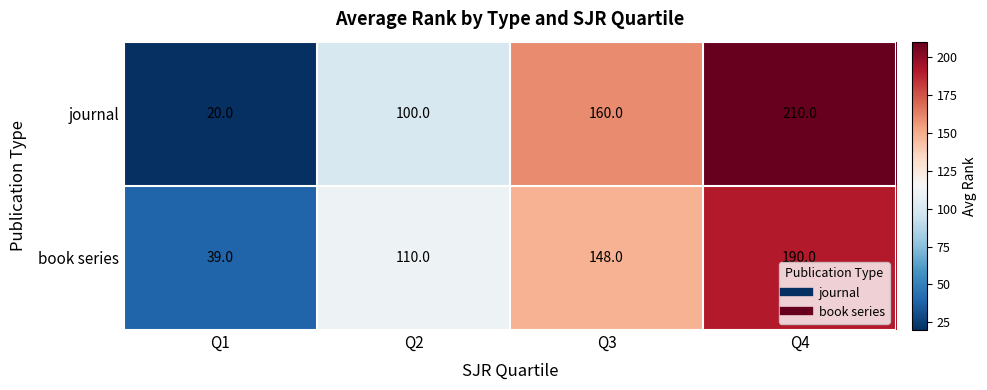

What is the greatest value displayed?

210